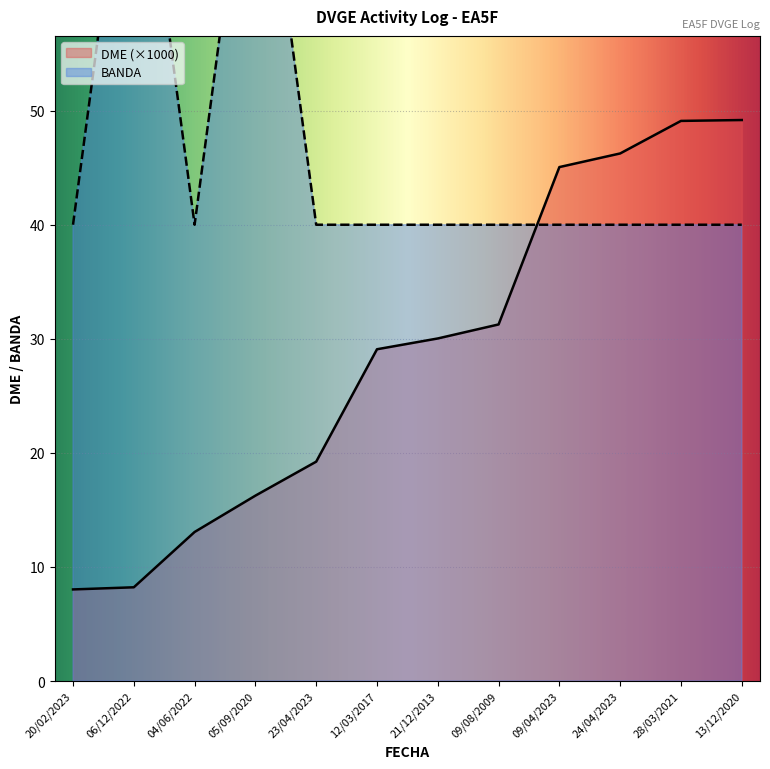

Does the chart display data point markers on the line(s)?

No